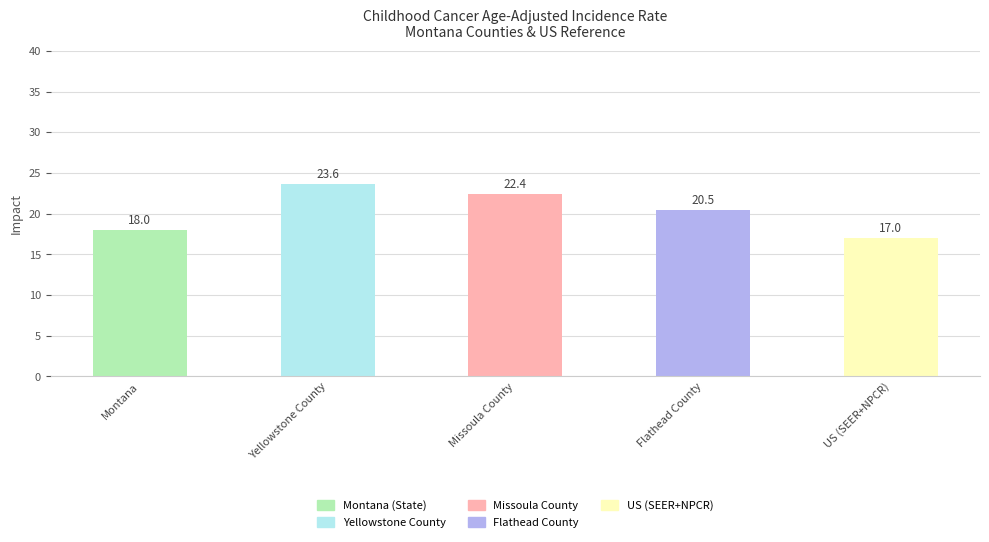

Reading left to right, what are all the values shown in this chart?

18.0	23.6	22.4	20.5	17.0